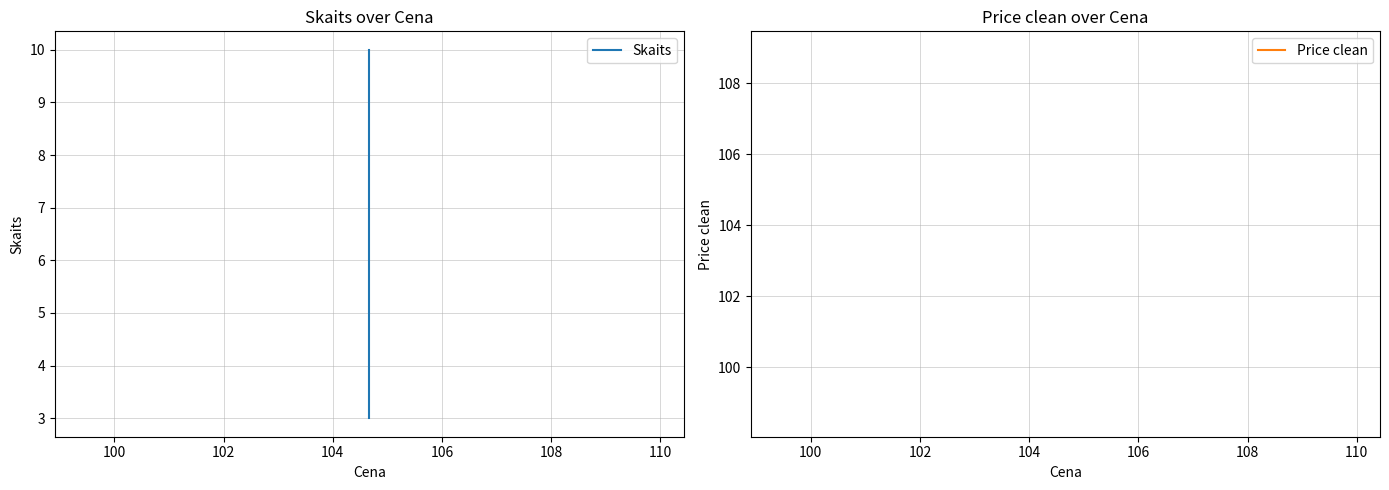

What is the value of the Price clean point at the 3rd from the left?

103.8